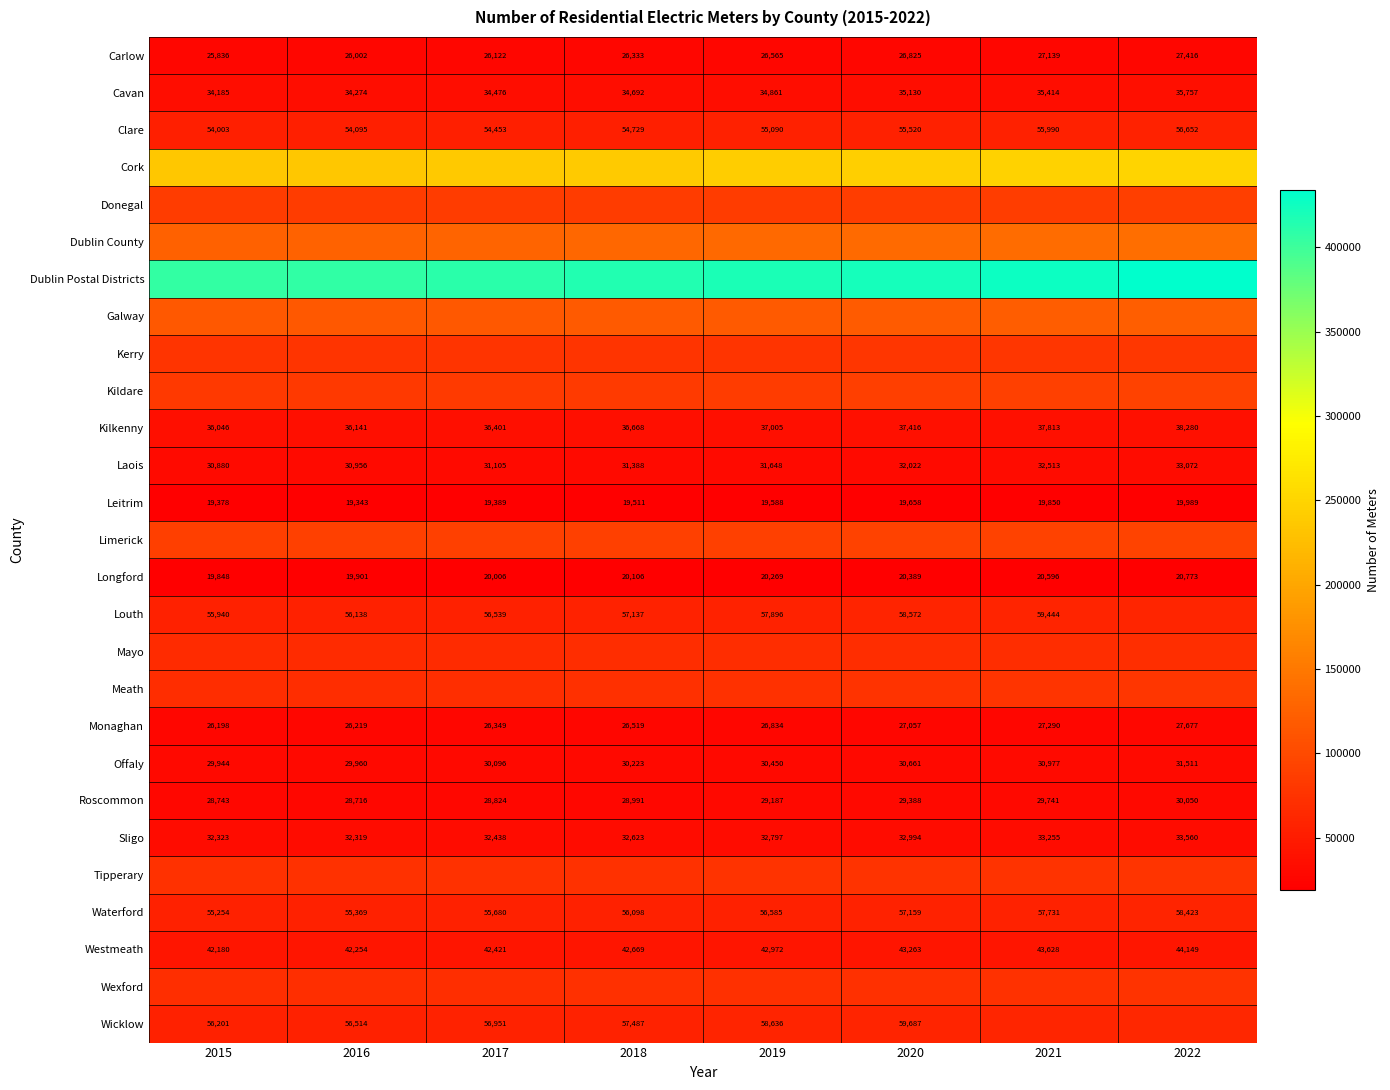

Is it true that Roscommon equals 6151 at 2015?

False